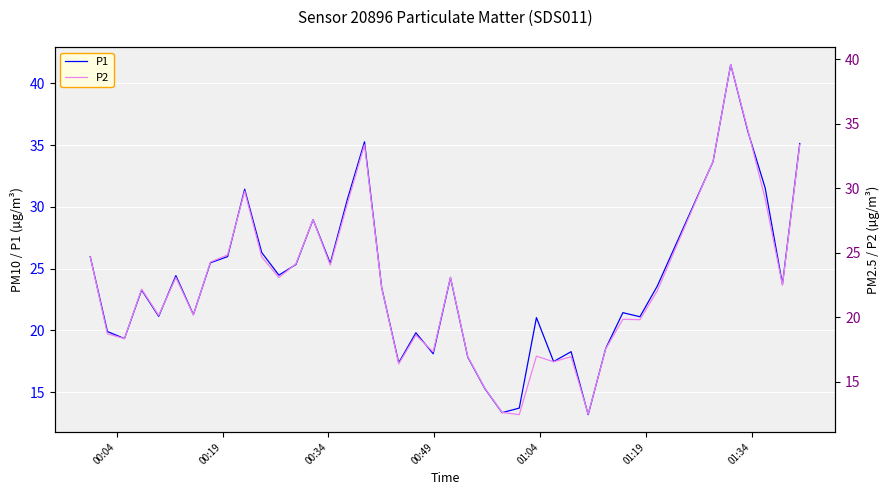

What is the maximum value for P1?

41.5